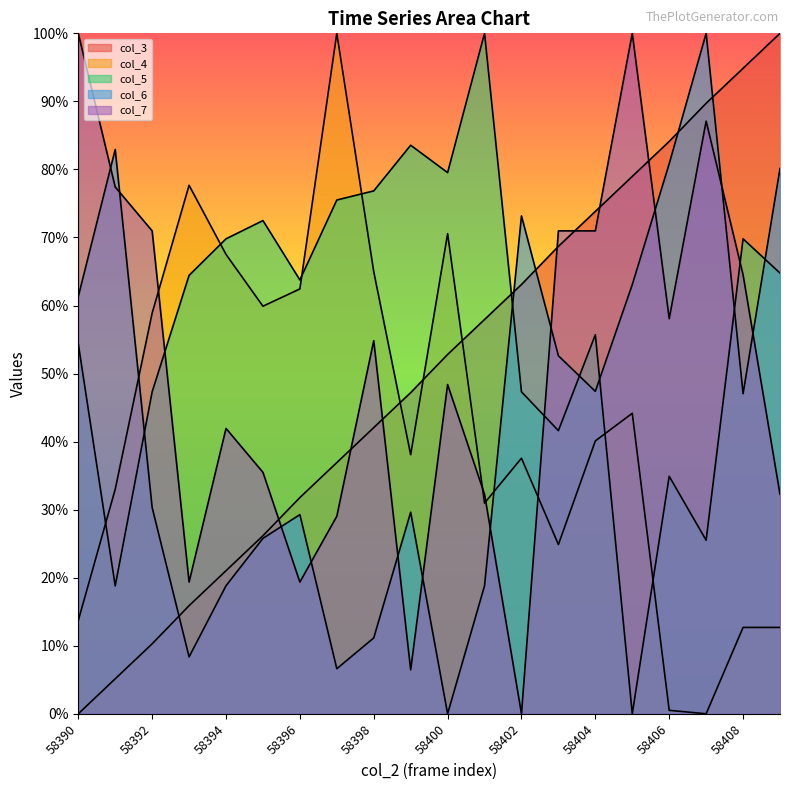

Which category has the lowest value in the col_5 series?

58405